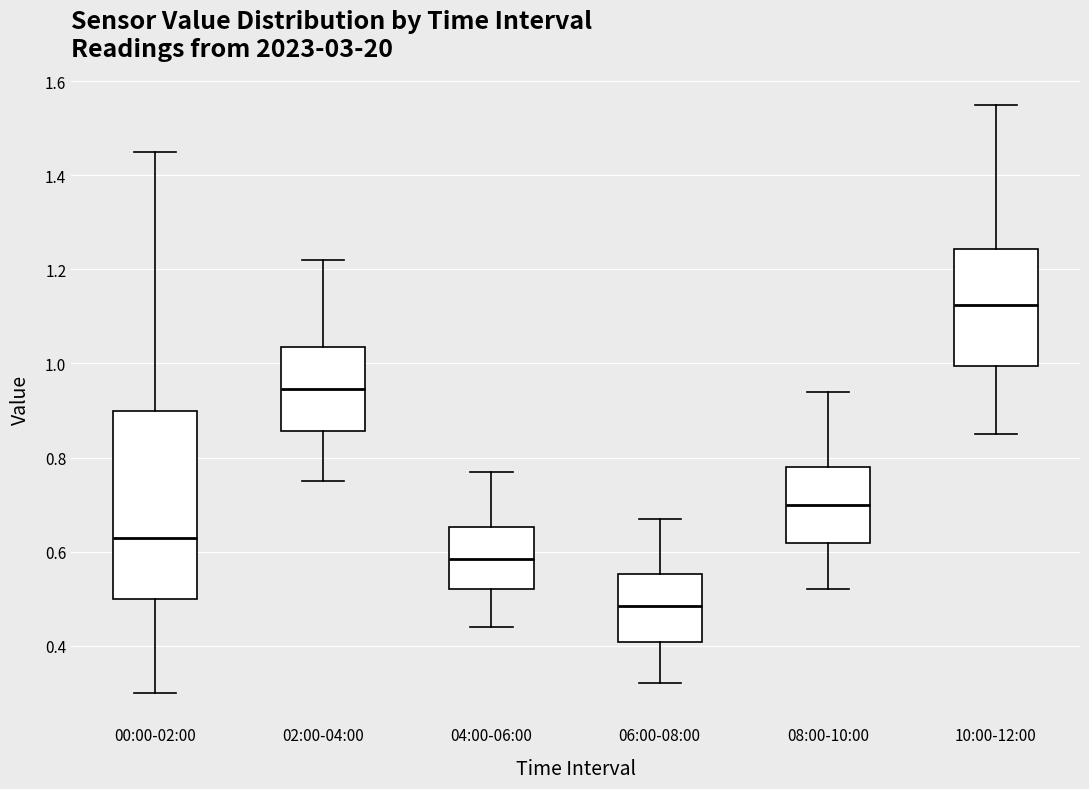

Reading left to right, transcribe this box plot: for each box, give where its median line is, the range the box spans, and where its two whiskers end, as read against the y-axis. The values are not printed on the chart, so give them approximately, as read against the axis.

00:00-02:00: median 0.64, box 0.50 to 0.90, whiskers 0.30 to 1.46
02:00-04:00: median 0.94, box 0.86 to 1.04, whiskers 0.76 to 1.22
04:00-06:00: median 0.58, box 0.52 to 0.66, whiskers 0.44 to 0.78
06:00-08:00: median 0.48, box 0.40 to 0.56, whiskers 0.32 to 0.68
08:00-10:00: median 0.70, box 0.62 to 0.78, whiskers 0.52 to 0.94
10:00-12:00: median 1.12, box 1.00 to 1.24, whiskers 0.86 to 1.56